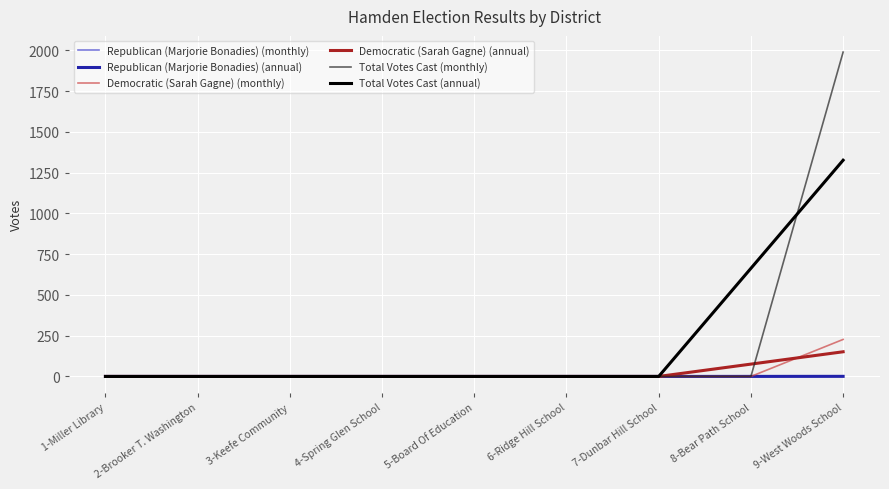

True or false: Republican (Marjorie Bonadies) (annual) has a value of 0.3 at 8-Bear Path School.

True